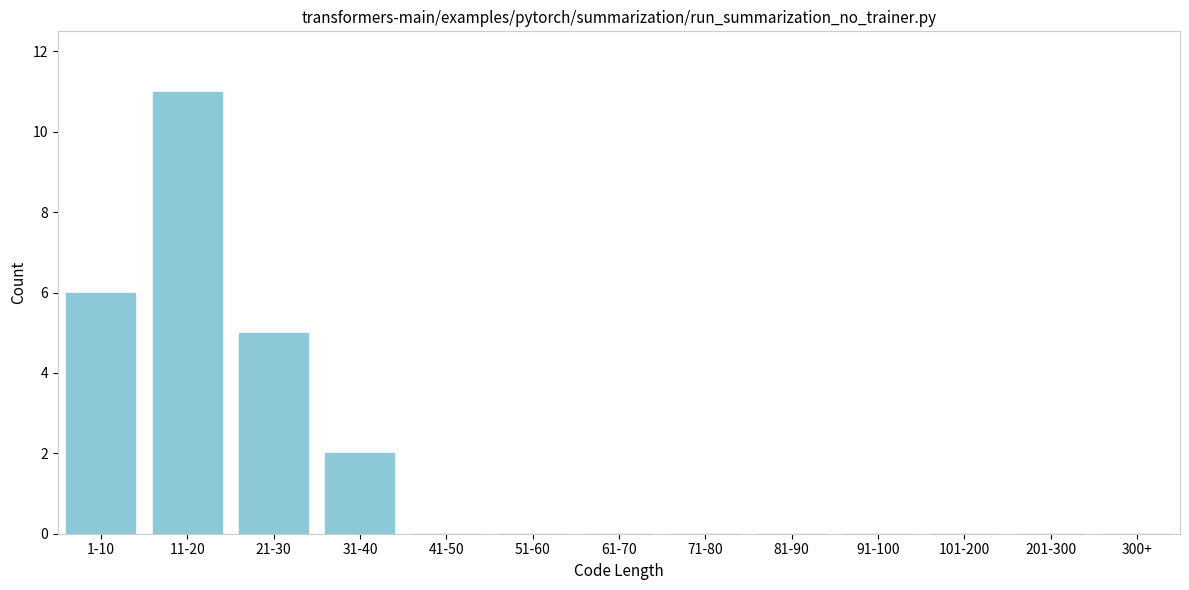

Reading right to left, what are all the values shown in this chart?

300+=0	201-300=0	101-200=0	91-100=0	81-90=0	71-80=0	61-70=0	51-60=0	41-50=0	31-40=2	21-30=5	11-20=11	1-10=6